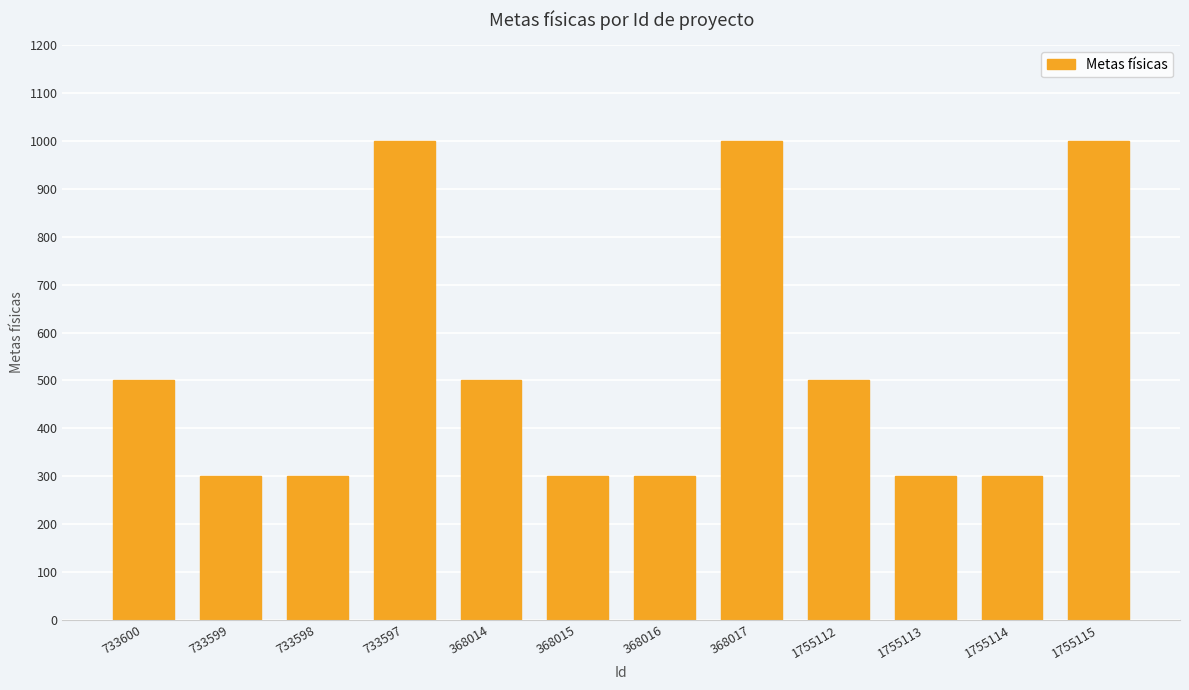

What is the minimum value shown in the chart?

300